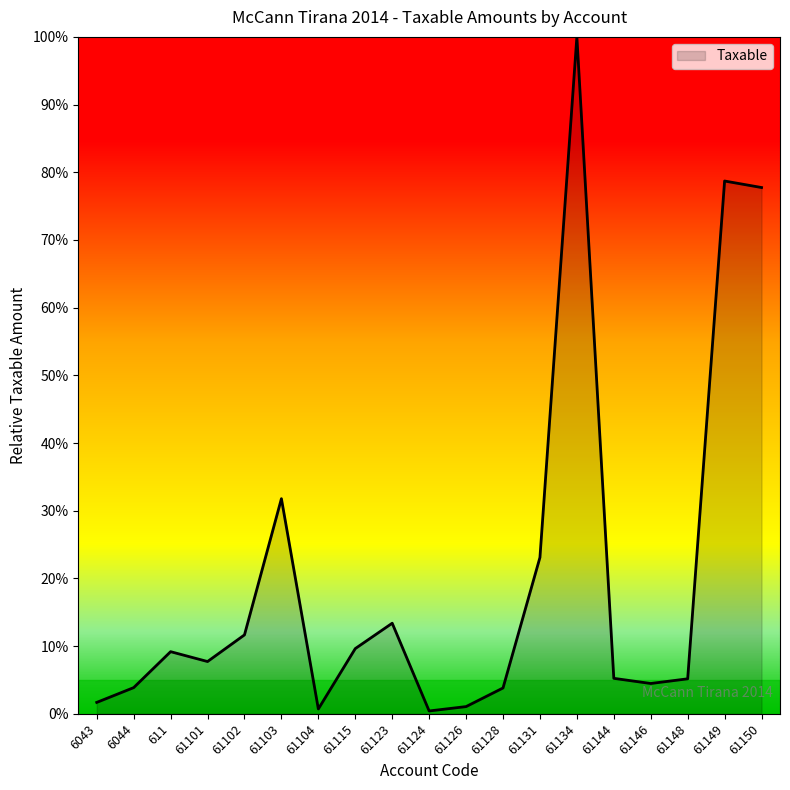

Read the value at 61103.

31.8